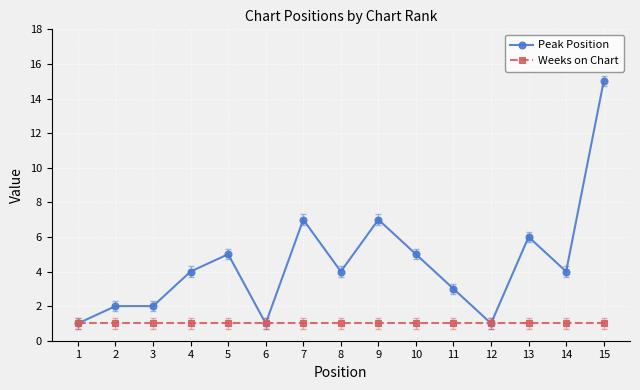

Reading right to left, list all the values displayed in this chart.

Peak Position: 15=15	14=4	13=6	12=1	11=3	10=5	9=7	8=4	7=7	6=1	5=5	4=4	3=2	2=2	1=1
Weeks on Chart: 15=1	14=1	13=1	12=1	11=1	10=1	9=1	8=1	7=1	6=1	5=1	4=1	3=1	2=1	1=1